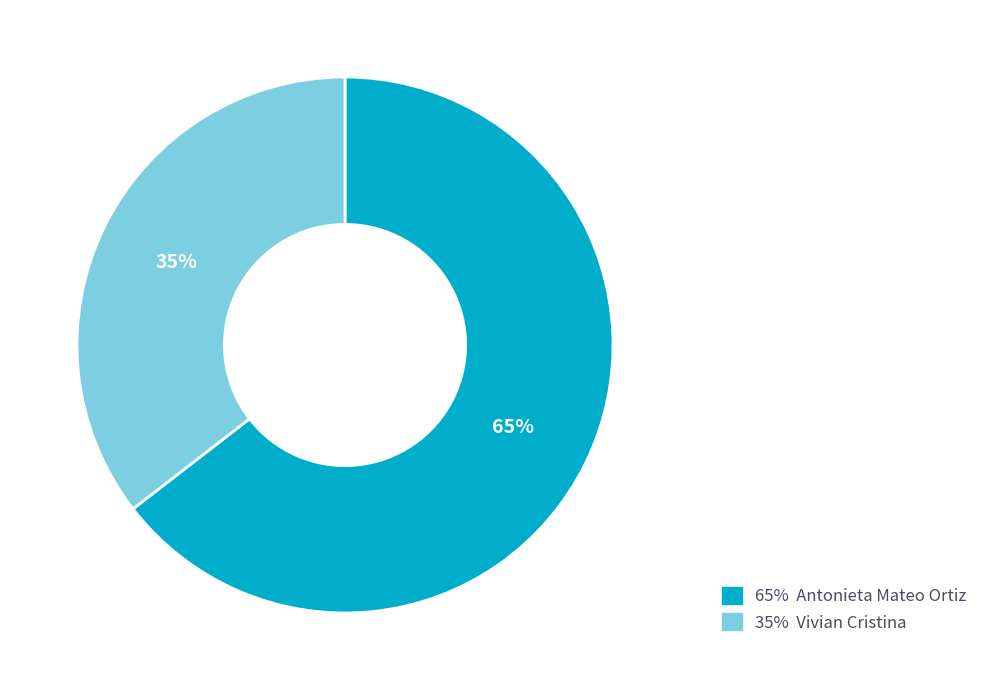

Is there a majority slice in this chart?

Yes